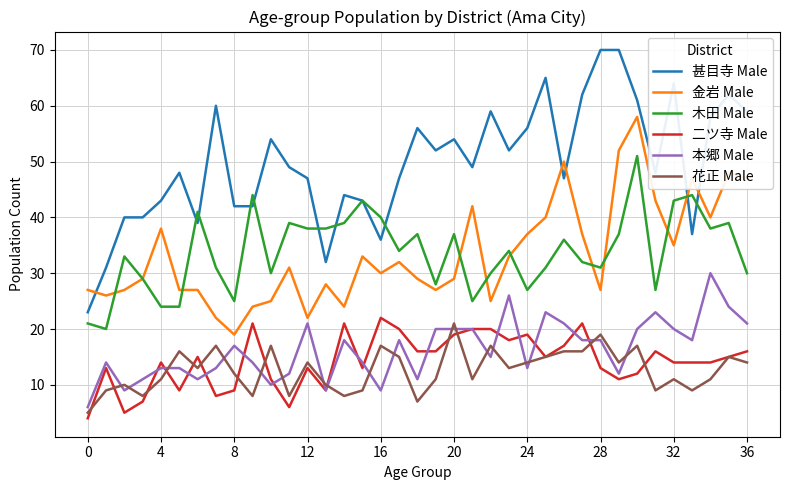

At how many categories does at least one series exceed 32?

35